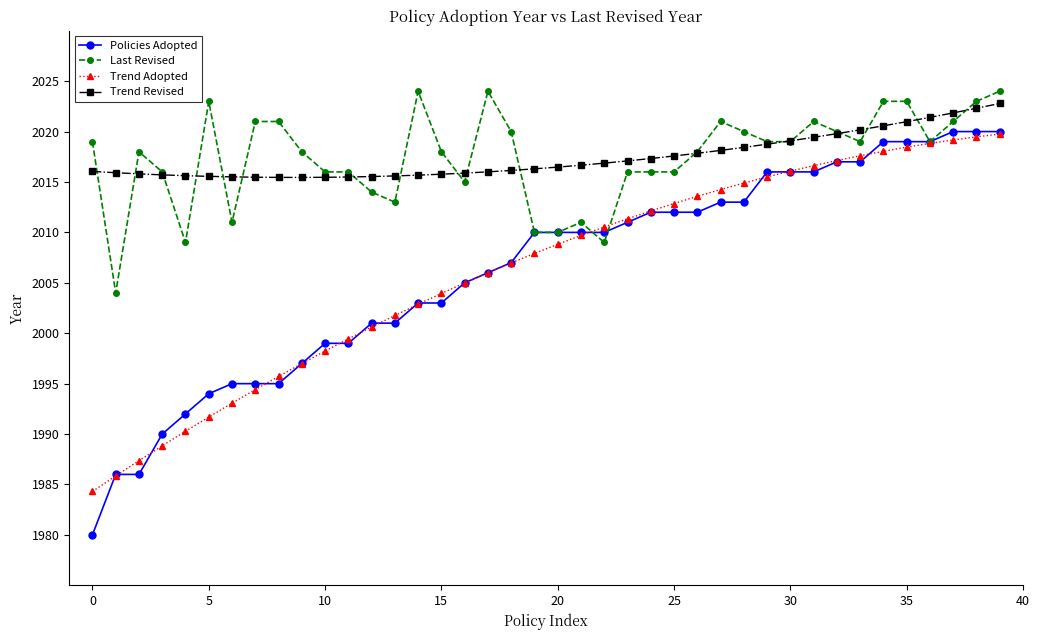

What is the maximum value shown in the chart?

2024.0